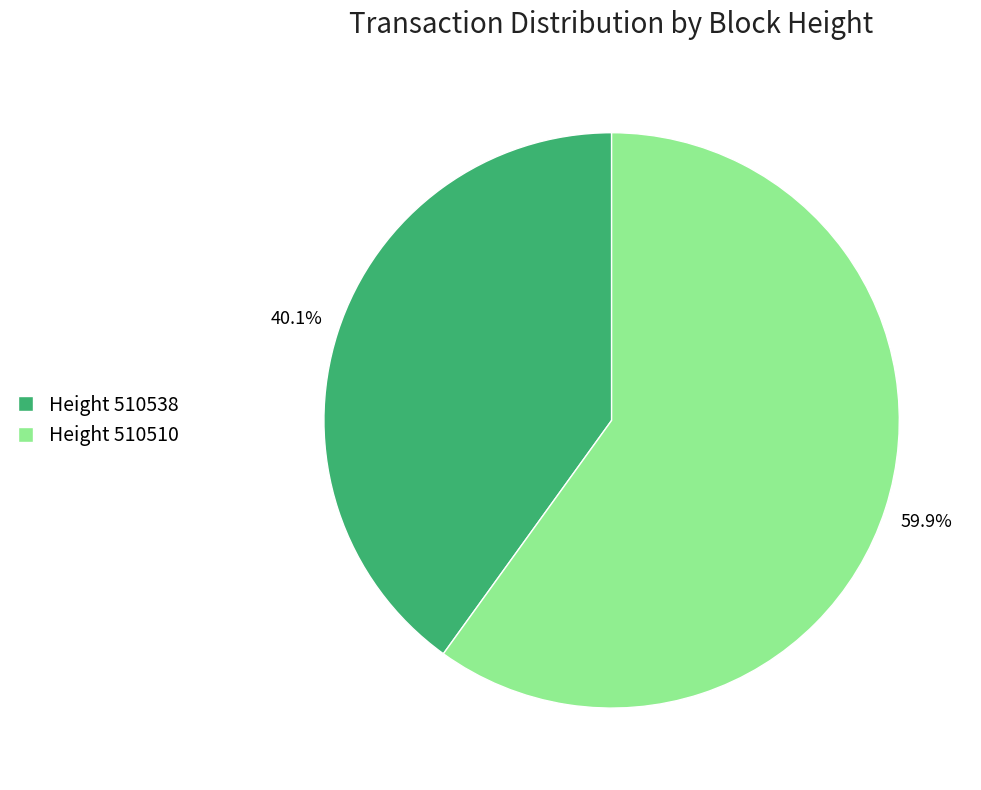

Which category has the biggest portion of the pie?

Height 510510